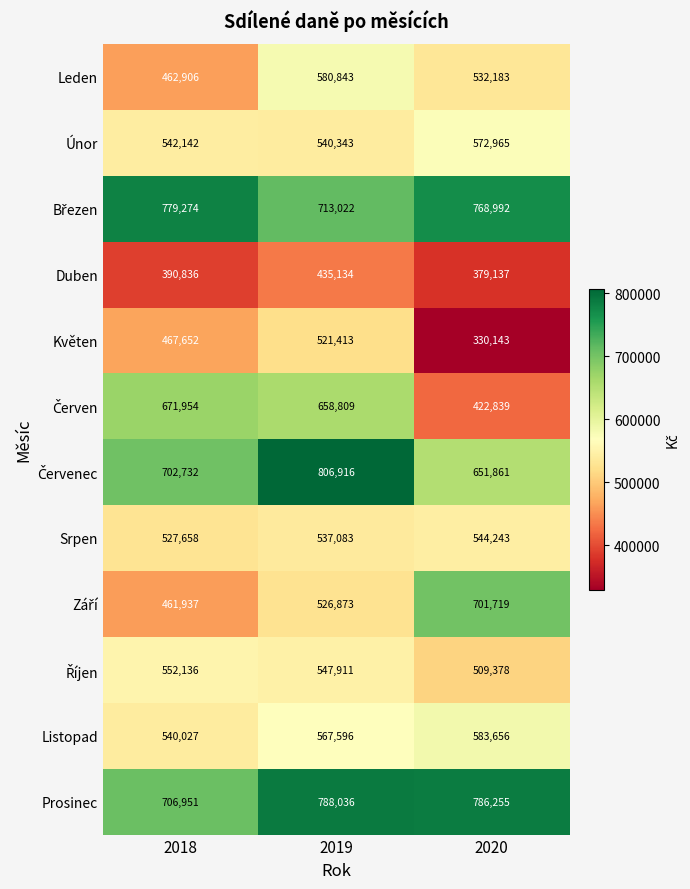

Rank the categories by Květen value from highest to lowest.

2019, 2018, 2020